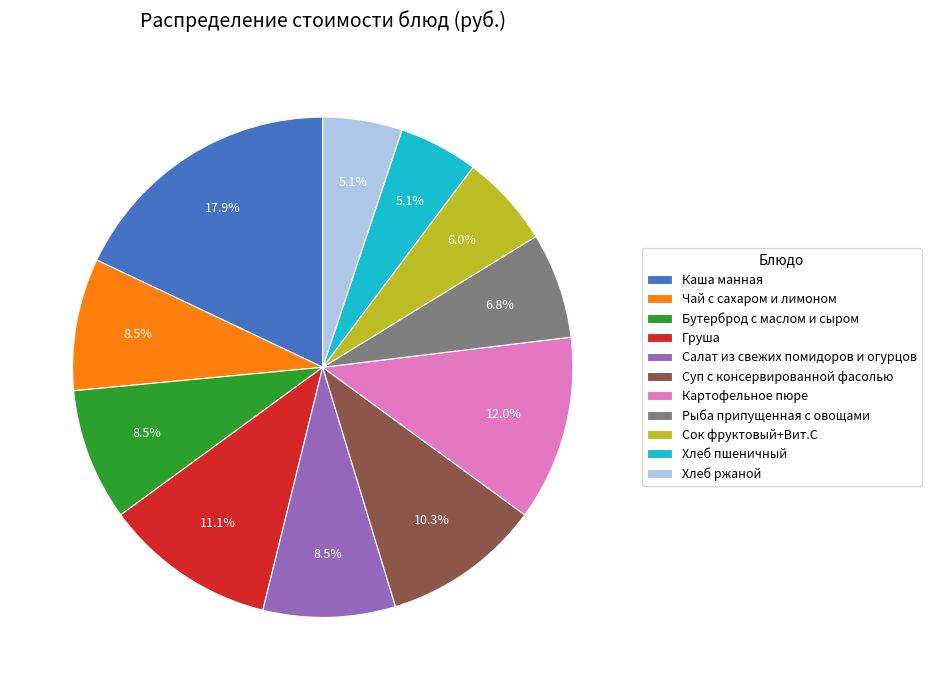

Which has a higher value, Хлеб пшеничный or Картофельное пюре?

Картофельное пюре